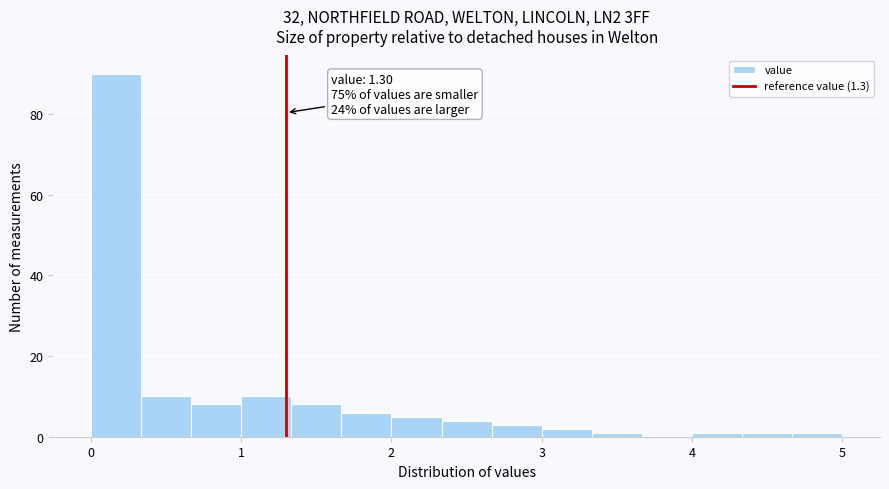

Read against the x-axis, roughly where is the centre of the tallest bar?

0.2